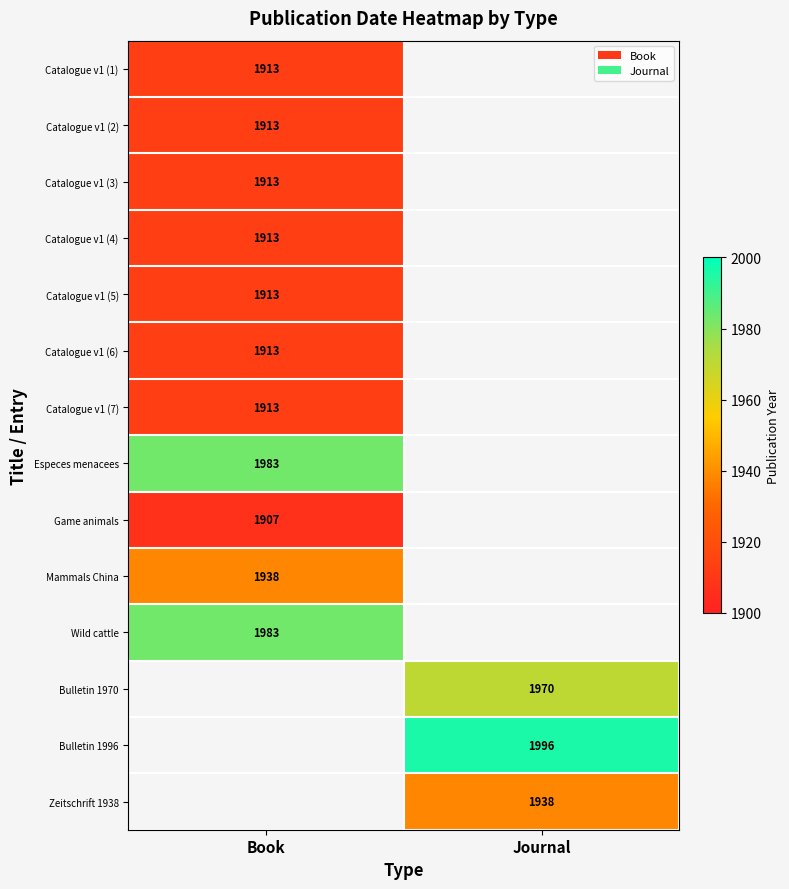

Count the number of data series in this chart.

14